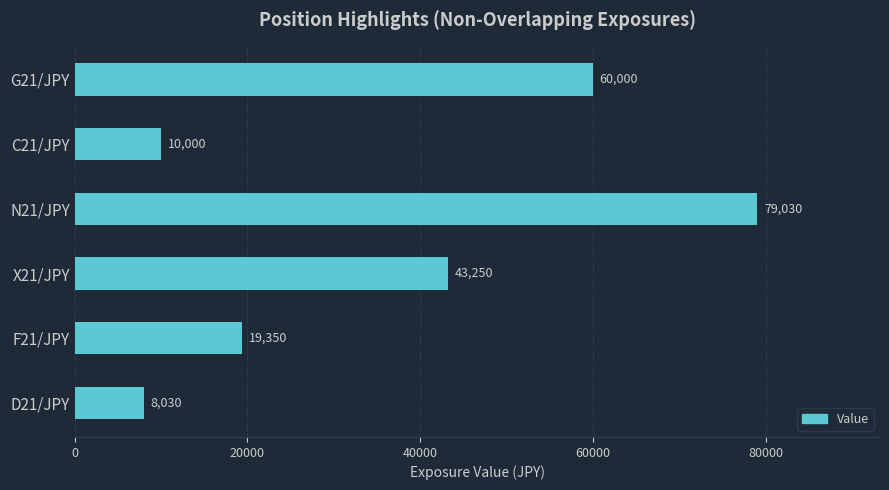

What is the change in value from X21/JPY to F21/JPY?

-23900